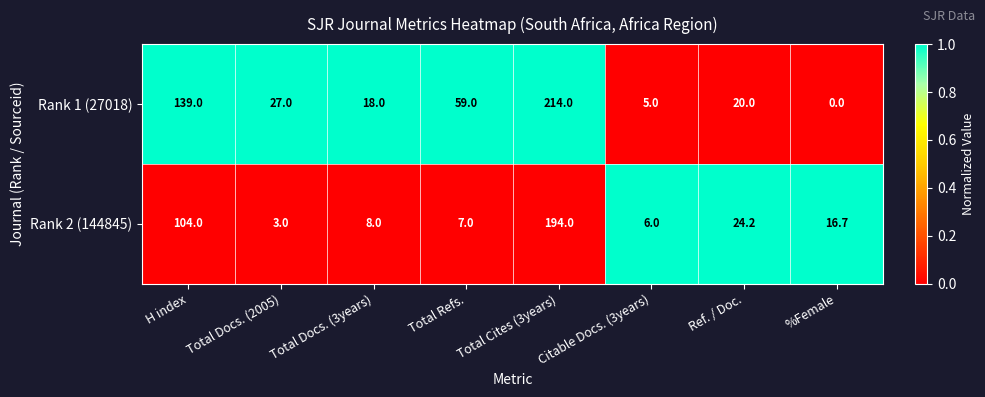

True or false: Rank 2 (144845) has a value of 6.0 at Citable Docs. (3years).

True